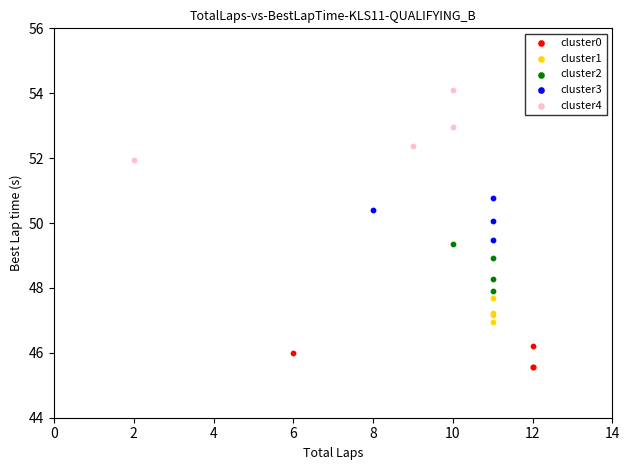

Which series contains the lowest Y value?

cluster0